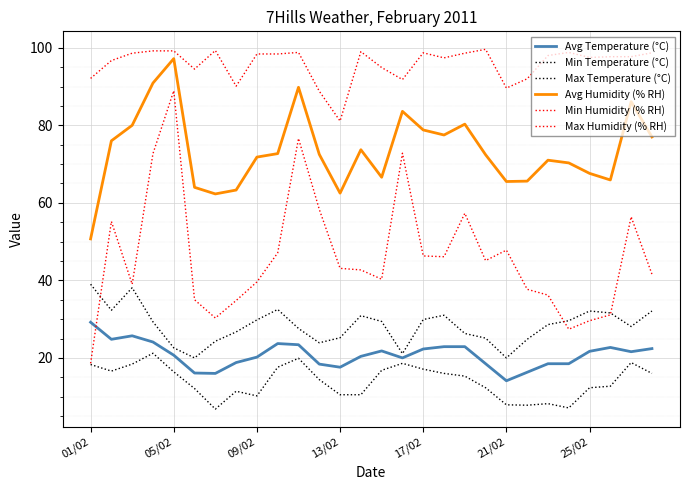

What is the maximum value shown in the chart?

99.6